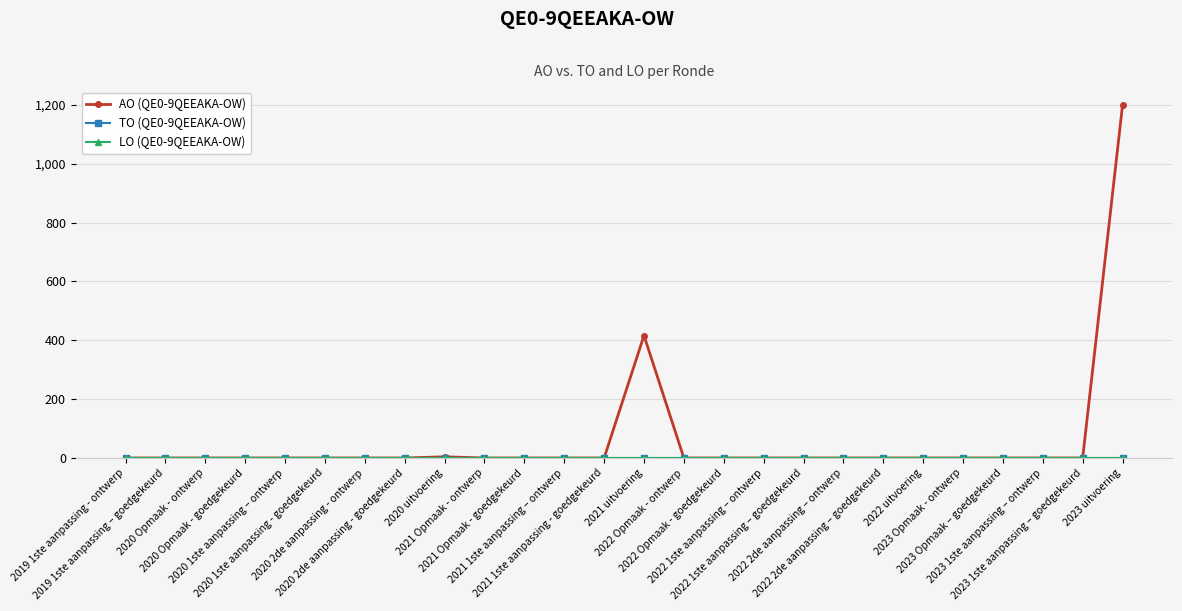

Does the chart have visible grid lines?

Yes